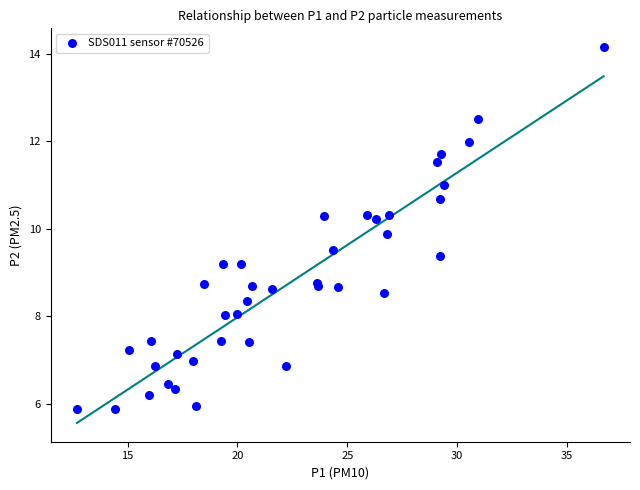

What Y value in the scatter plot is closest to 10?

9.9